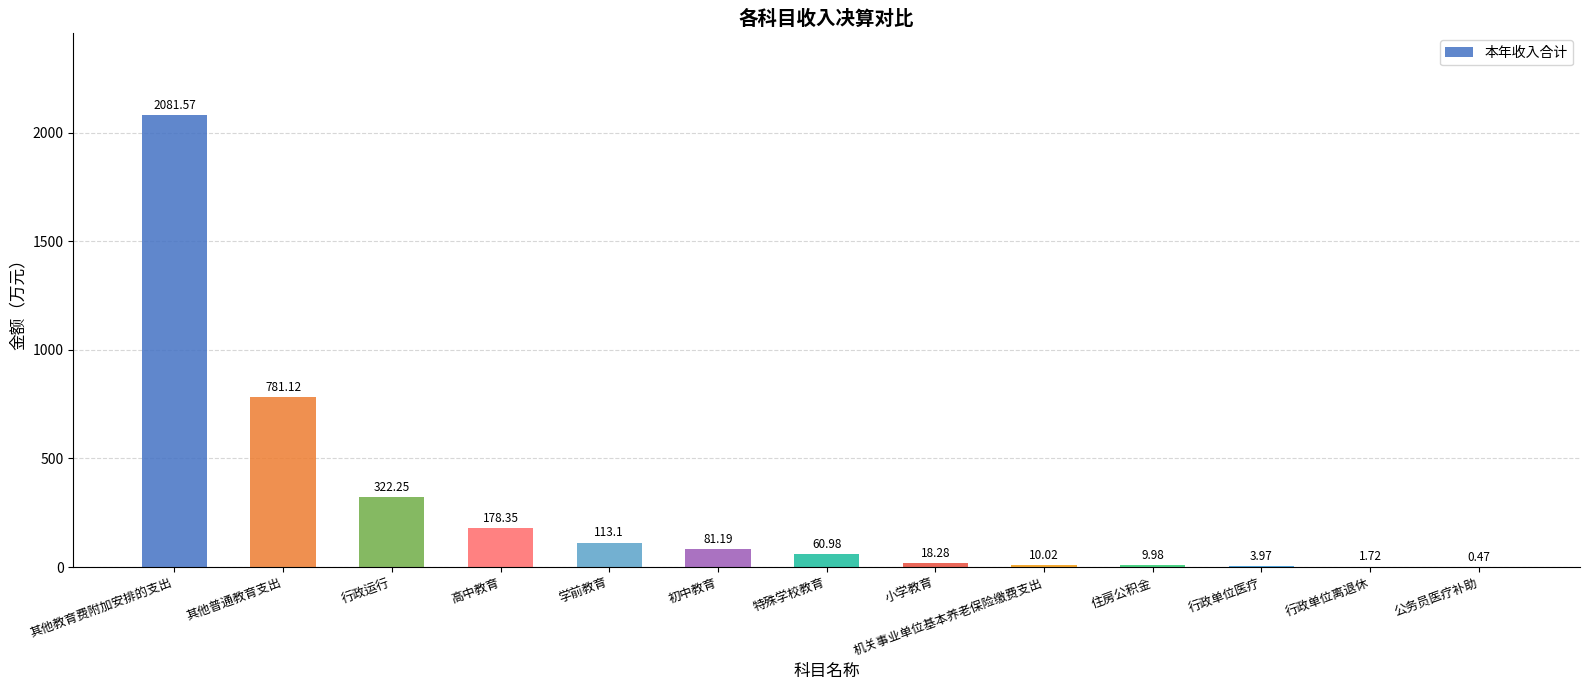

At which category does the chart reach its peak across all series?

其他教育费附加安排的支出